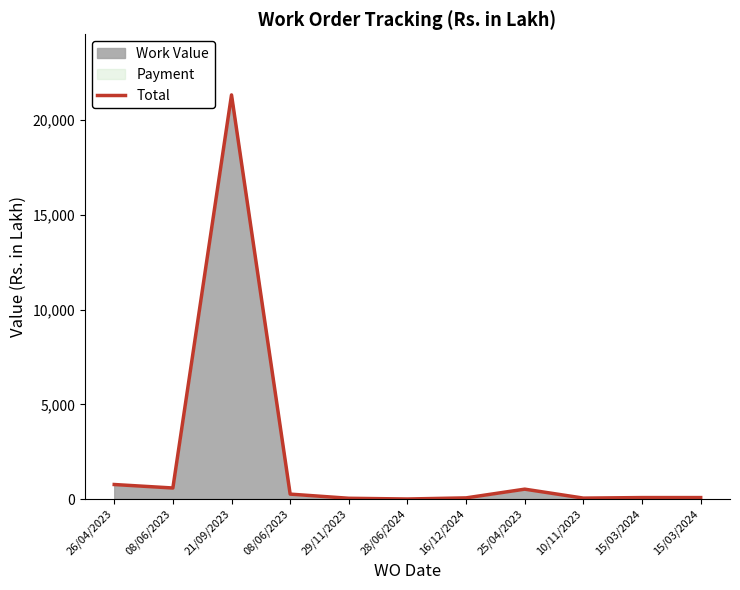

Is it true that the value at 15/03/2024 is 30.9?

False